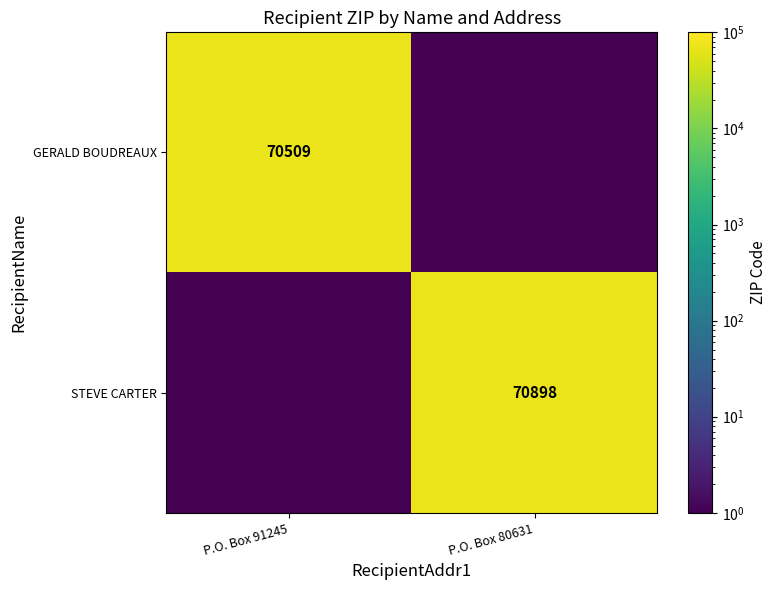

What is the minimum value shown in the chart?

0.1